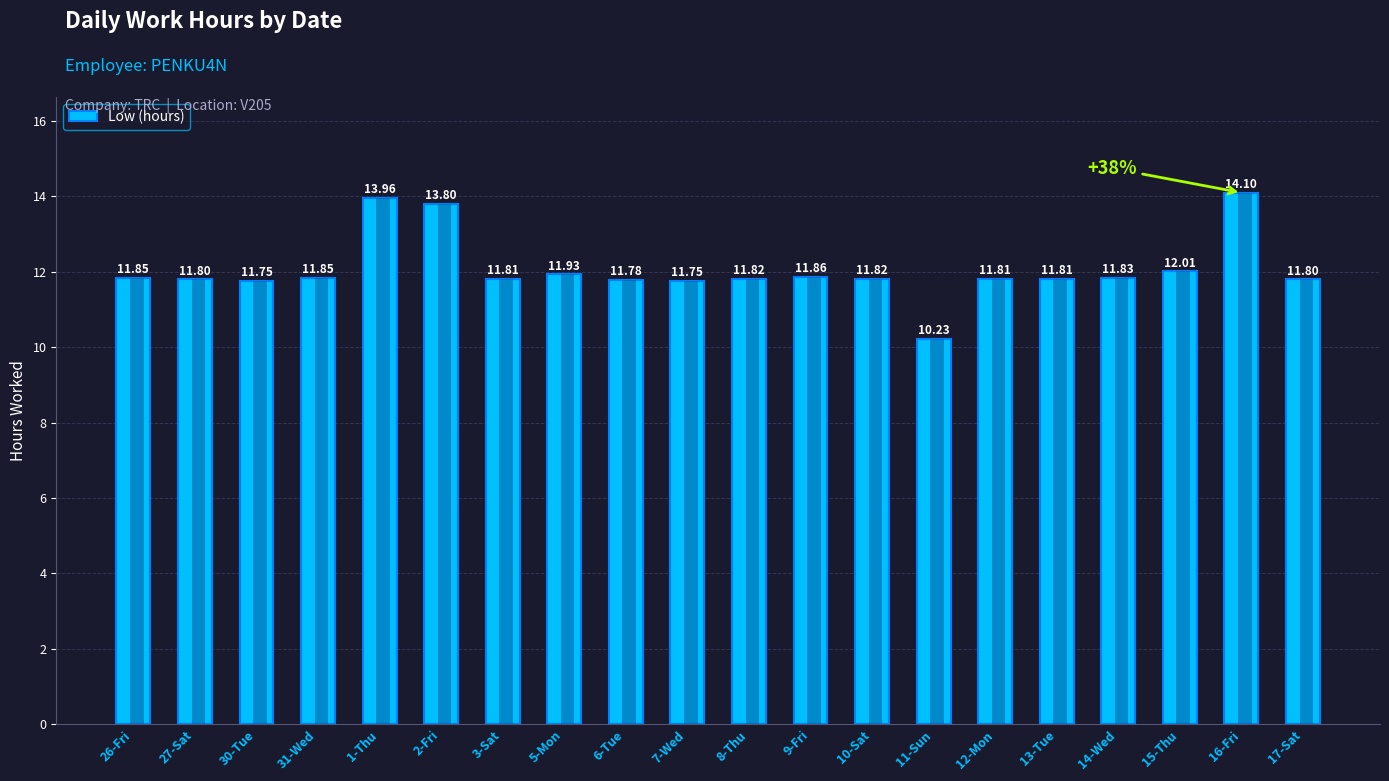

Reading right to left, list all the values displayed in this chart.

11.8	14.1	12.0	11.8	11.8	11.8	10.2	11.8	11.9	11.8	11.8	11.8	11.9	11.8	13.8	14.0	11.8	11.8	11.8	11.8